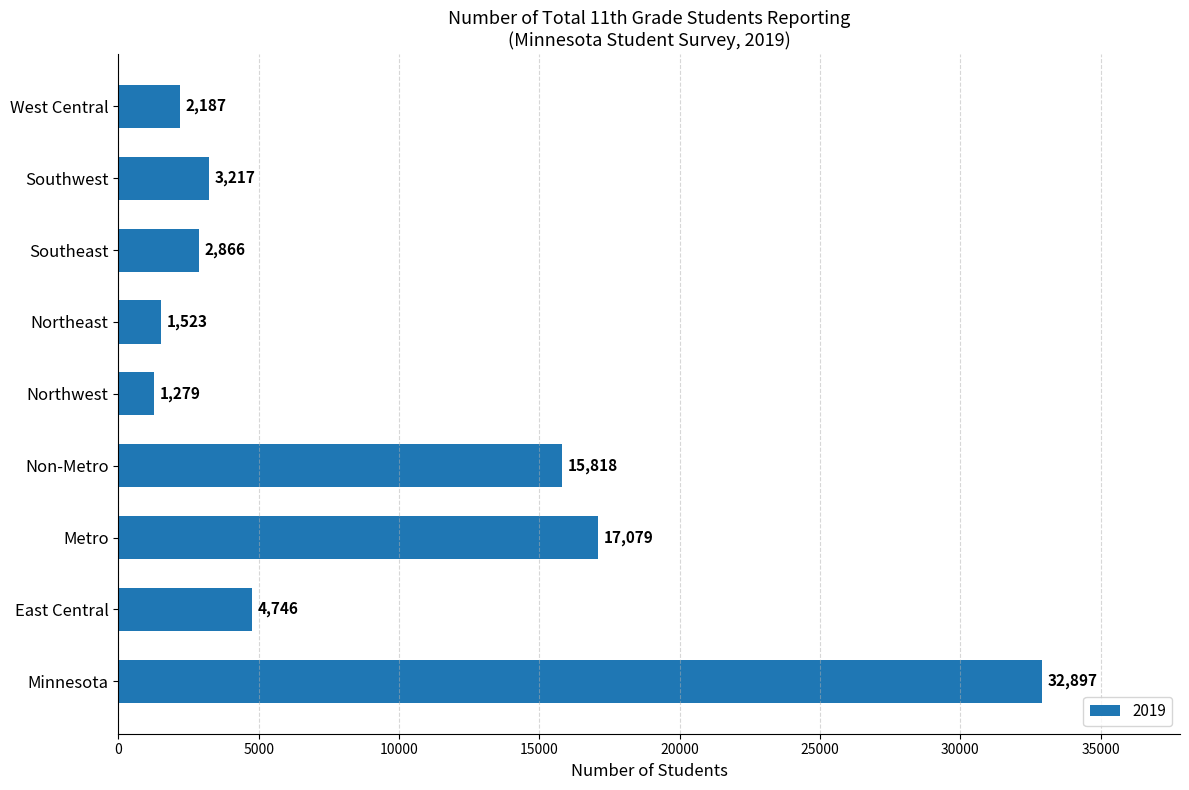

Between Non-Metro and Metro, which is larger?

Metro